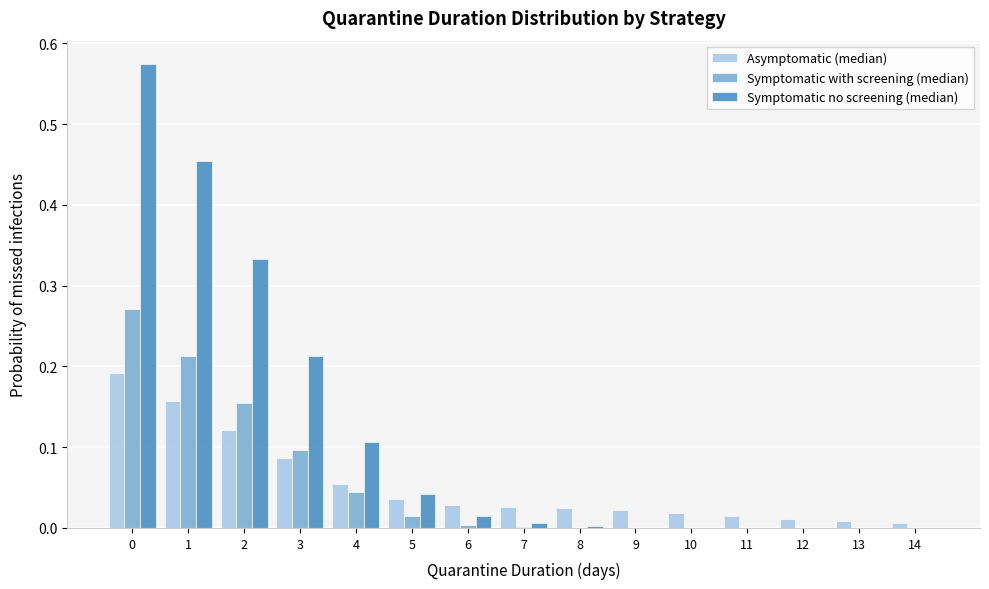

What is the sum of all Symptomatic with screening (median) values?

0.8